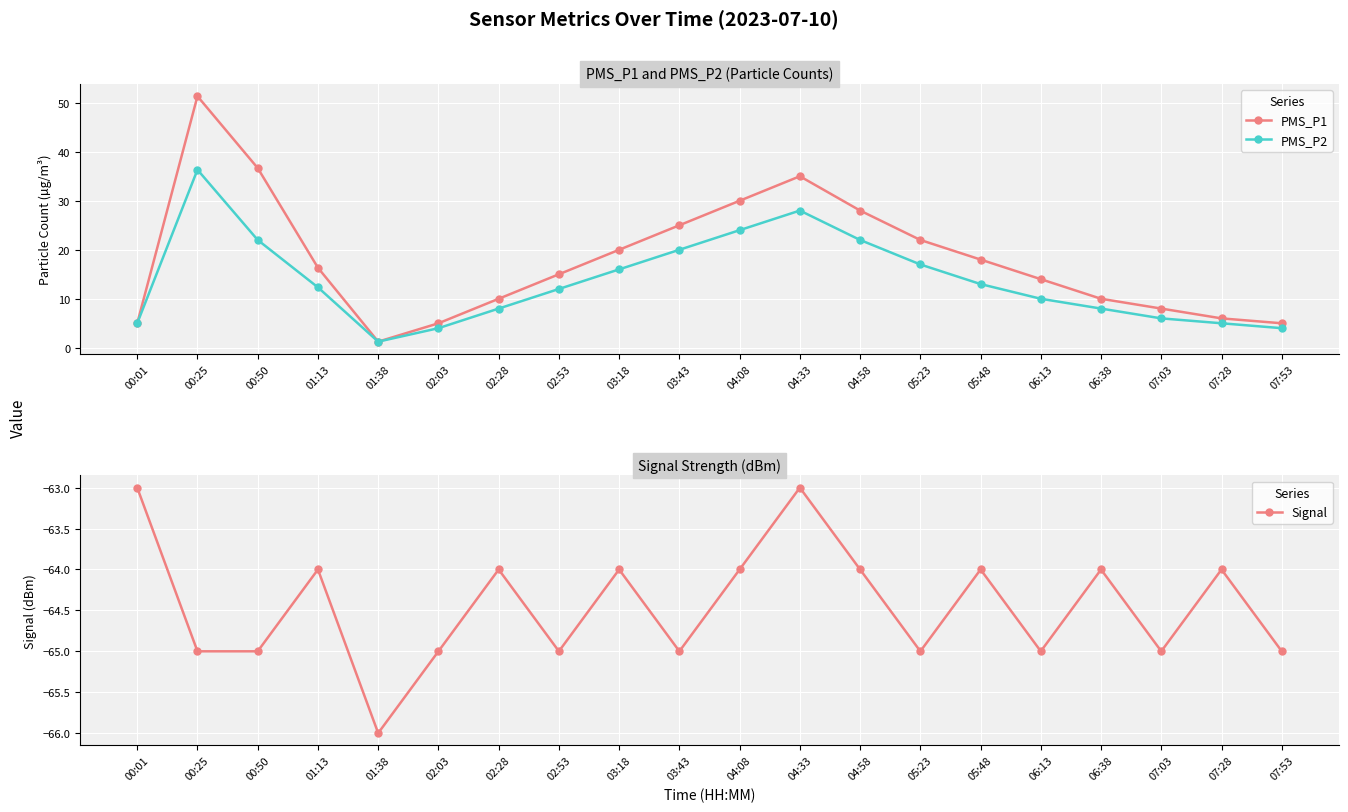

Rank the series by their maximum value, from lowest to highest.

Signal, PMS_P2, PMS_P1